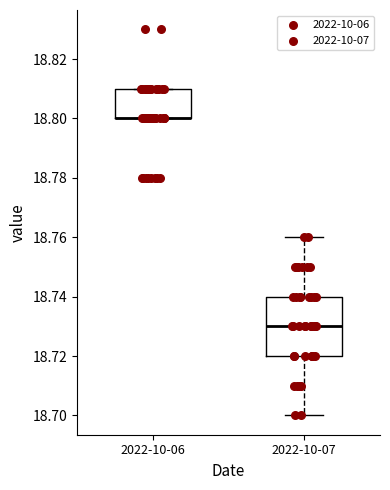

Reading left to right, transcribe this box plot: for each box, give where its median line is, the range the box spans, and where its two whiskers end, as read against the y-axis. The values are not printed on the chart, so give them approximately, as read against the axis.

2022-10-06: median 18.80 (drawn on the box's lower edge), box 18.80 to 18.81, whiskers 18.80 to 18.81
2022-10-07: median 18.73, box 18.72 to 18.74, whiskers 18.70 to 18.76